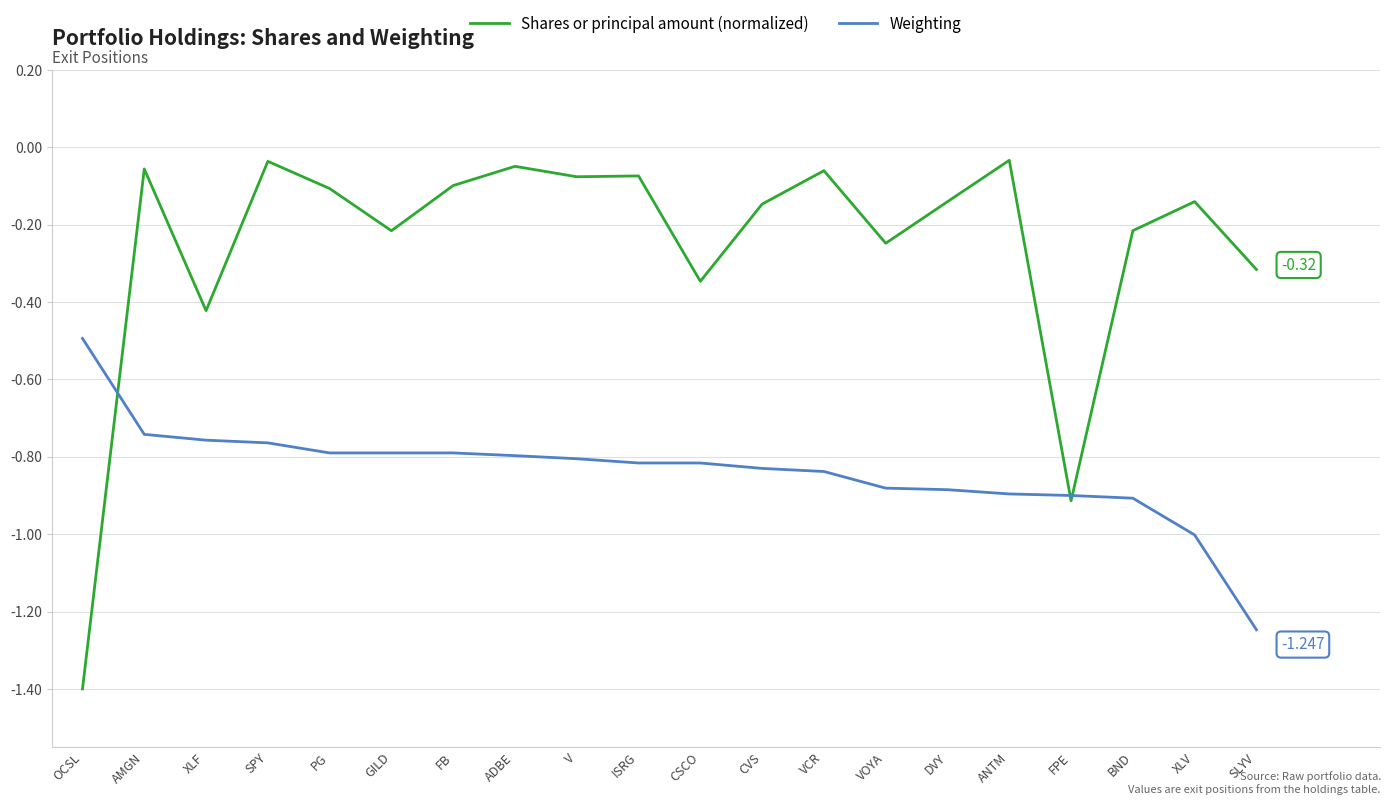

How many categories are shown in the chart?

20